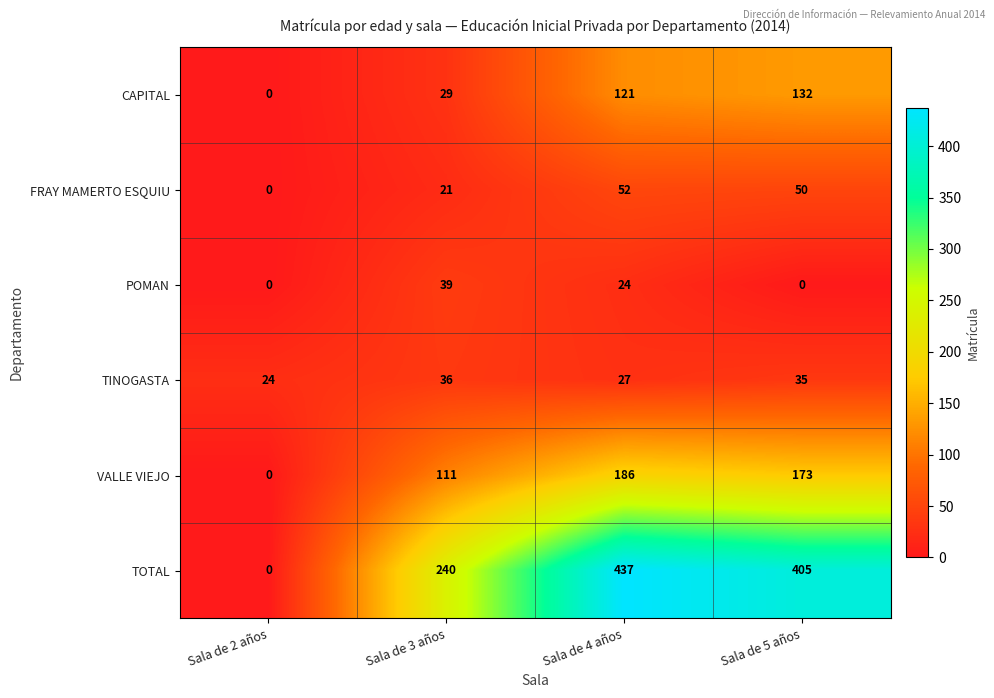

List the series in order of their peak value, lowest first.

TINOGASTA, POMAN, FRAY MAMERTO ESQUIU, CAPITAL, VALLE VIEJO, TOTAL